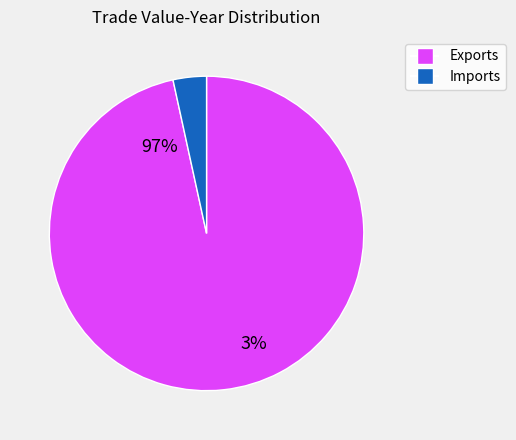

Does any single category account for the majority?

Yes